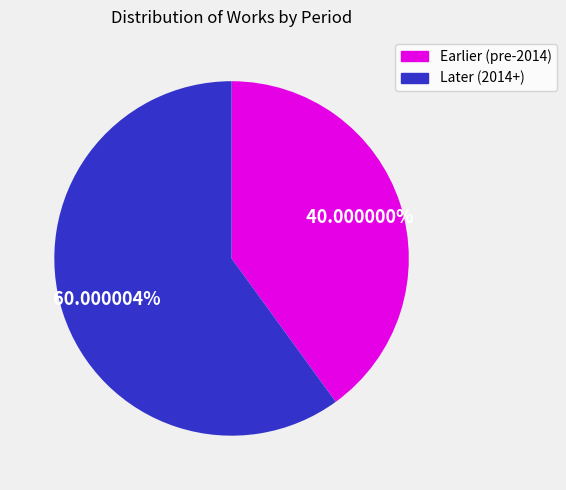

Does any single category account for the majority?

Yes